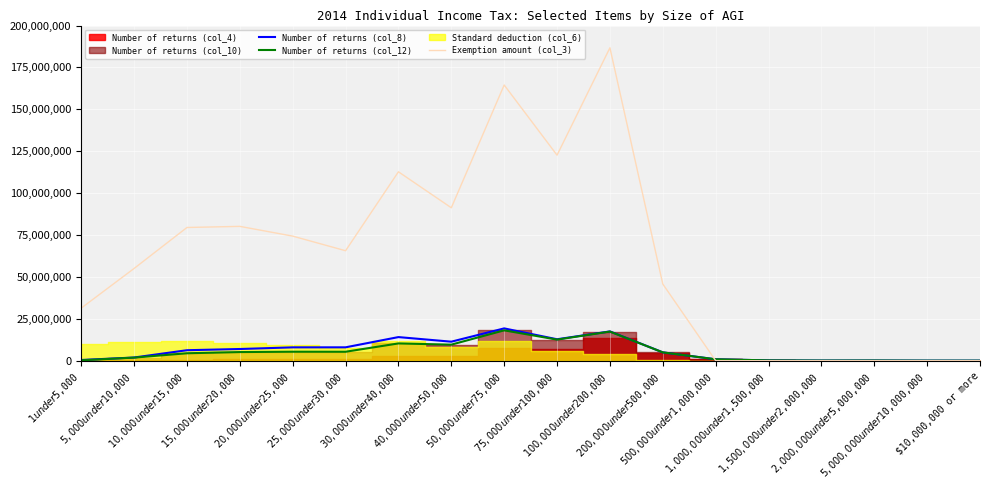

What is the label of the 13th point from the right?

$25,000 under $30,000